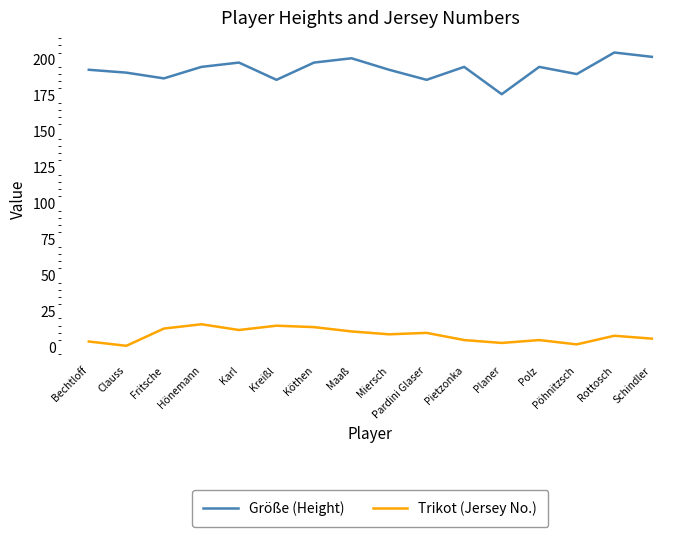

Which series has the largest total across all categories?

Größe (Height)